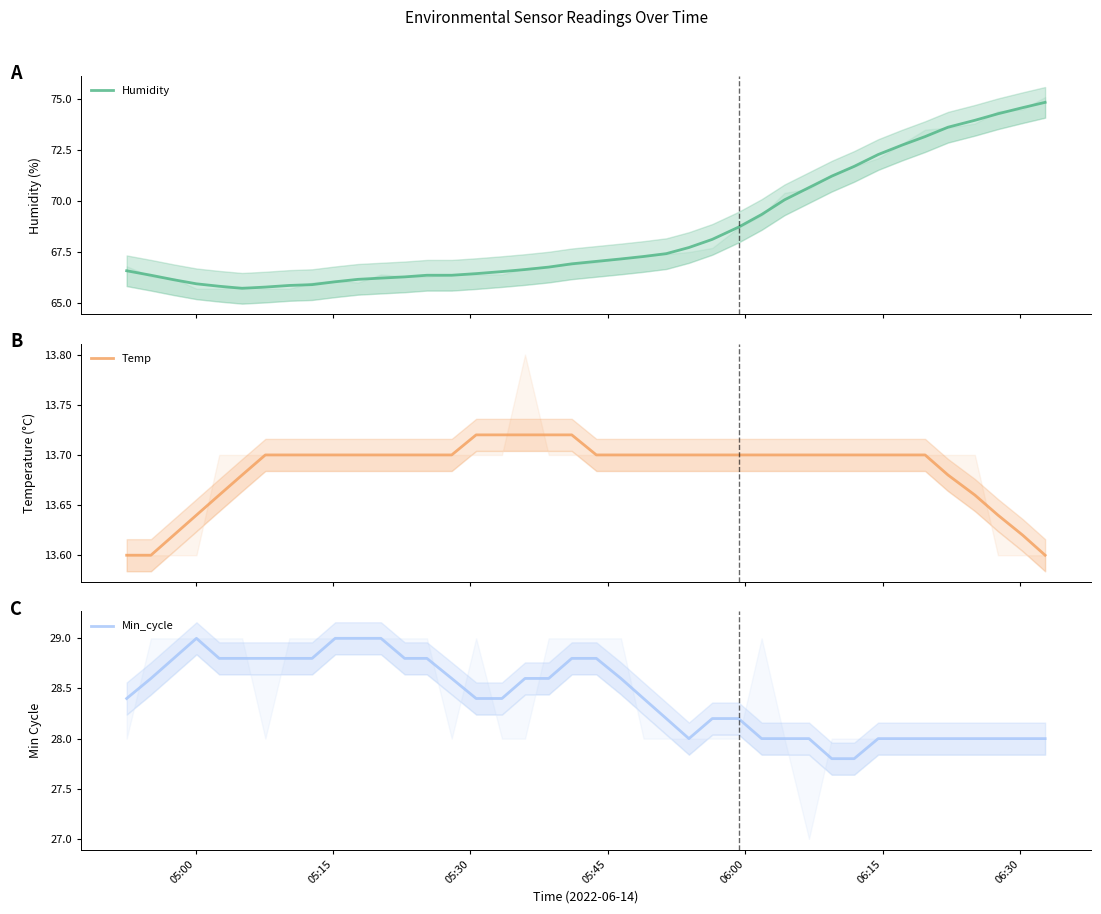

Reading left to right, list all the values displayed in this chart.

Humidity: 66.6	66.4	66.1	65.9	65.8	65.7	65.8	65.9	65.9	66.0	66.2	66.2	66.3	66.4	66.4	66.4	66.5	66.6	66.8	66.9	67.0	67.2	67.3	67.4	67.7	68.1	68.7	69.3	70.1	70.7	71.2	71.7	72.3	72.7	73.2	73.6	74.0	74.3	74.6	74.8
Temp: 13.6	13.6	13.6	13.6	13.7	13.7	13.7	13.7	13.7	13.7	13.7	13.7	13.7	13.7	13.7	13.7	13.7	13.7	13.7	13.7	13.7	13.7	13.7	13.7	13.7	13.7	13.7	13.7	13.7	13.7	13.7	13.7	13.7	13.7	13.7	13.7	13.7	13.6	13.6	13.6
Min_cycle: 28.4	28.6	28.8	29.0	28.8	28.8	28.8	28.8	28.8	29.0	29.0	29.0	28.8	28.8	28.6	28.4	28.4	28.6	28.6	28.8	28.8	28.6	28.4	28.2	28.0	28.2	28.2	28.0	28.0	28.0	27.8	27.8	28.0	28.0	28.0	28.0	28.0	28.0	28.0	28.0